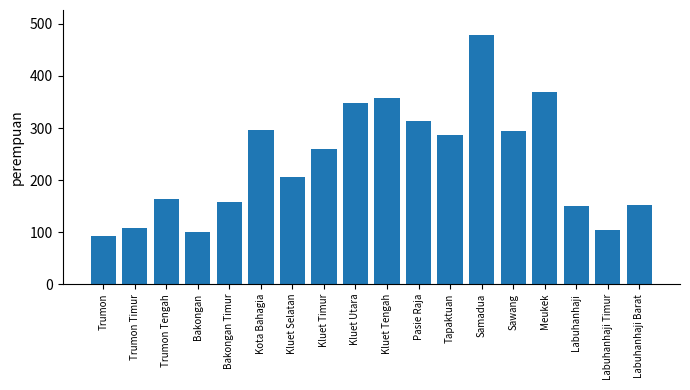

What position from the left is Labuhanhaji Barat?

18